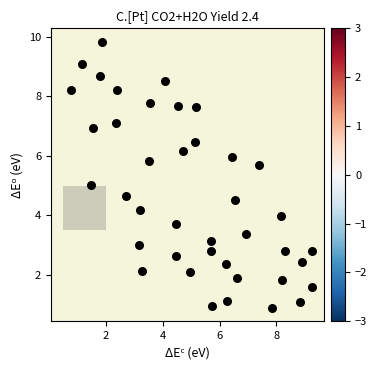

What is the range of Y values (max minus min)?

8.9